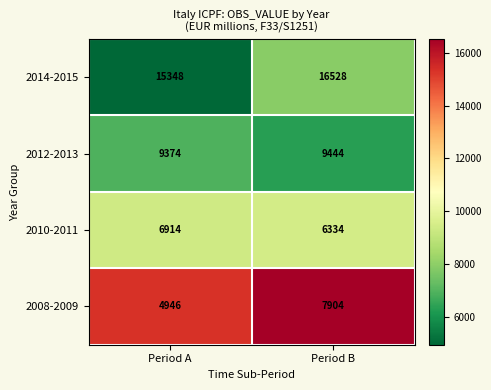

At which category is the sum across all series the highest?

Period B